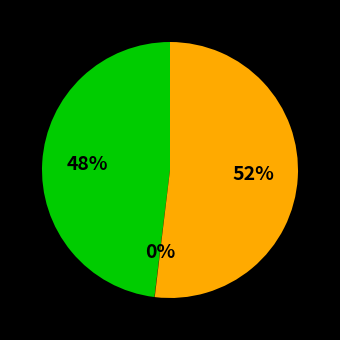

To the nearest percent, what is the difference between the largest and smallest slice percentages?

52%